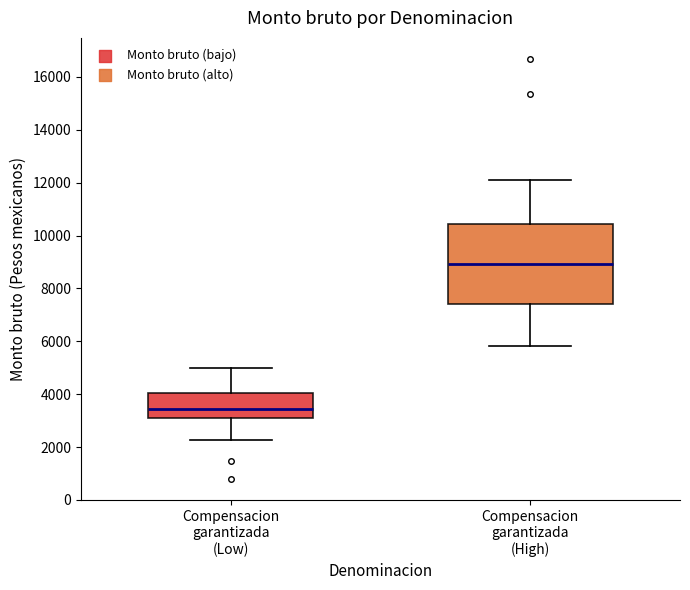

Comparing the boxes themselves (not the whiskers), which one is the tallest?

Compensacion garantizada (High)